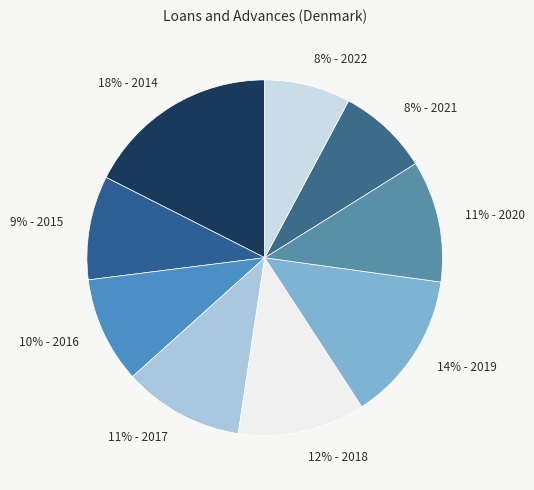

Combined, do 11% - 2017 and 8% - 2021 account for over 50%?

No